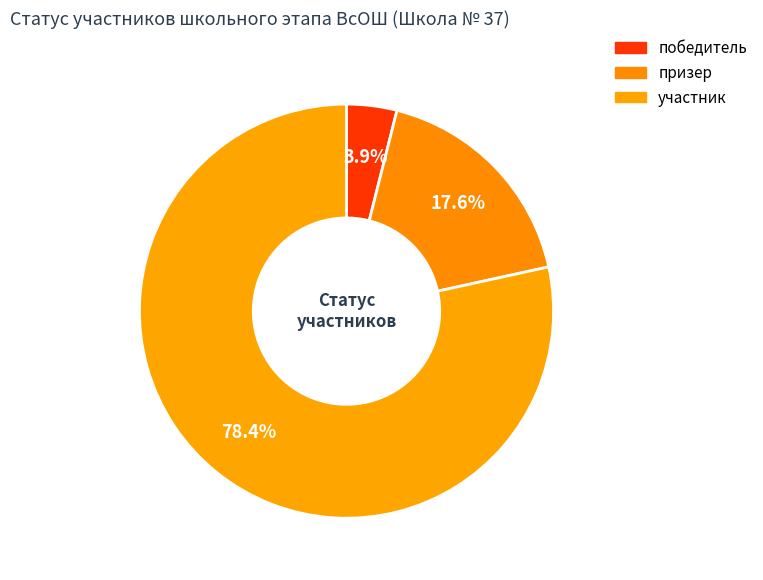

The призер slice represents 23% of the pie. True or false?

False